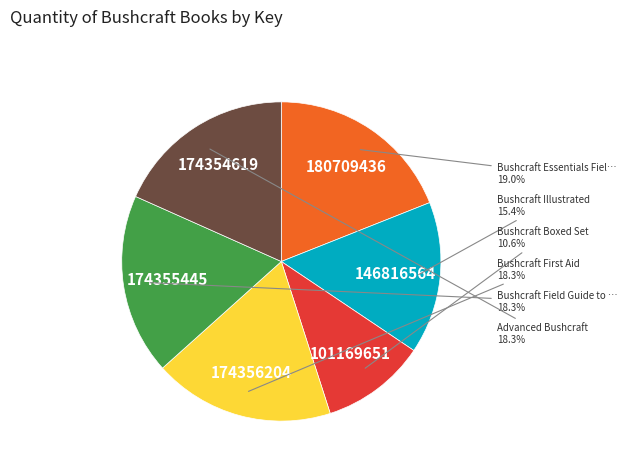

Does any single category account for the majority?

No